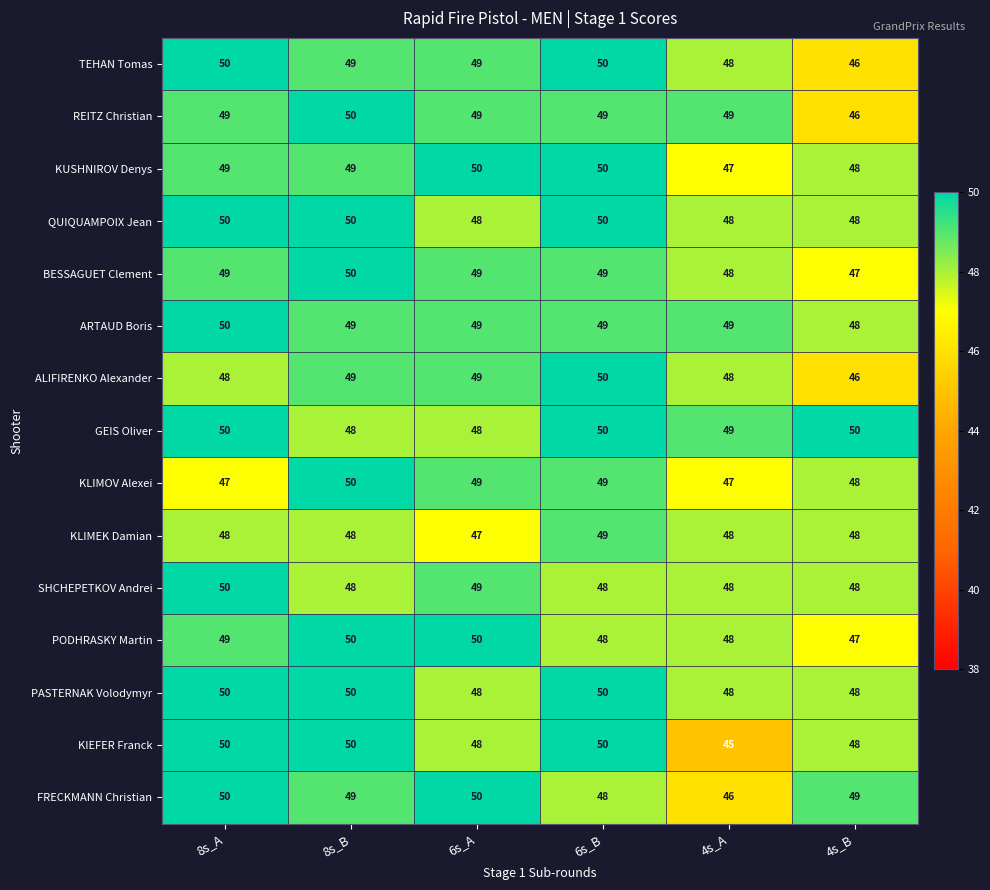

At which label does FRECKMANN Christian first exceed 49?

8s_A